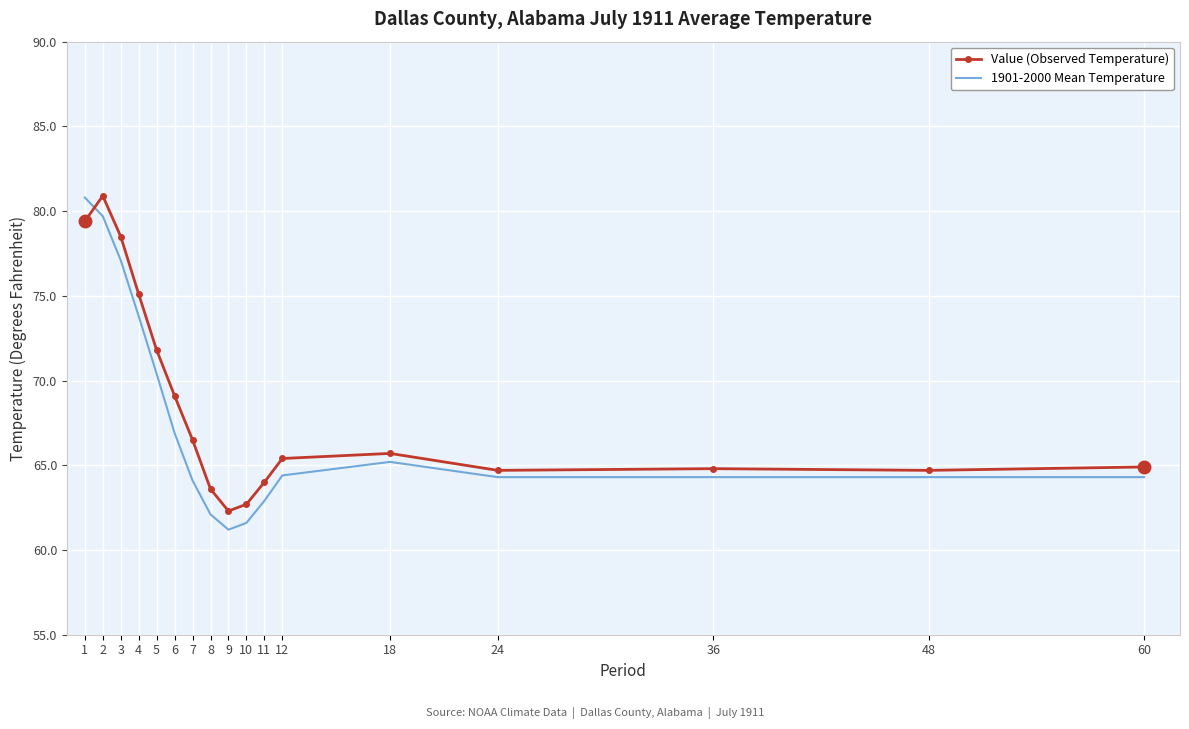

What is the spread (max minus min) of values at 3?

1.4